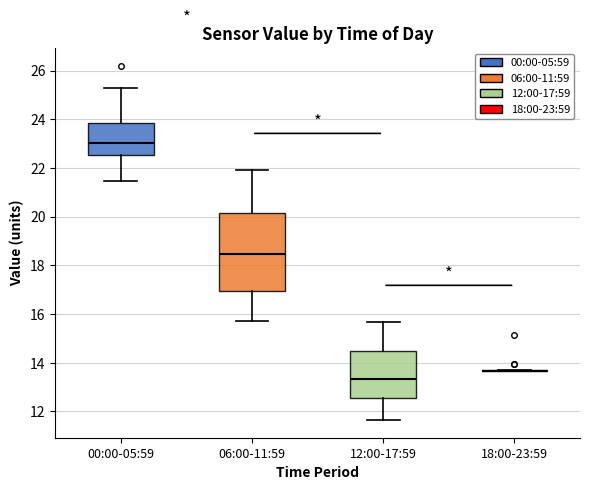

Reading left to right, read every box against the y-axis: the position of its median line, the range the box covers, and the ends of its whiskers. The values are not printed on the chart, so give them approximately, as read against the axis.

00:00-05:59: median 23.0, box 22.6 to 23.8, whiskers 21.4 to 25.4
06:00-11:59: median 18.4, box 17.0 to 20.2, whiskers 15.8 to 22.0
12:00-17:59: median 13.4, box 12.6 to 14.4, whiskers 11.6 to 15.6
18:00-23:59: box collapsed to a line at 13.6, whiskers 13.6 to 13.8